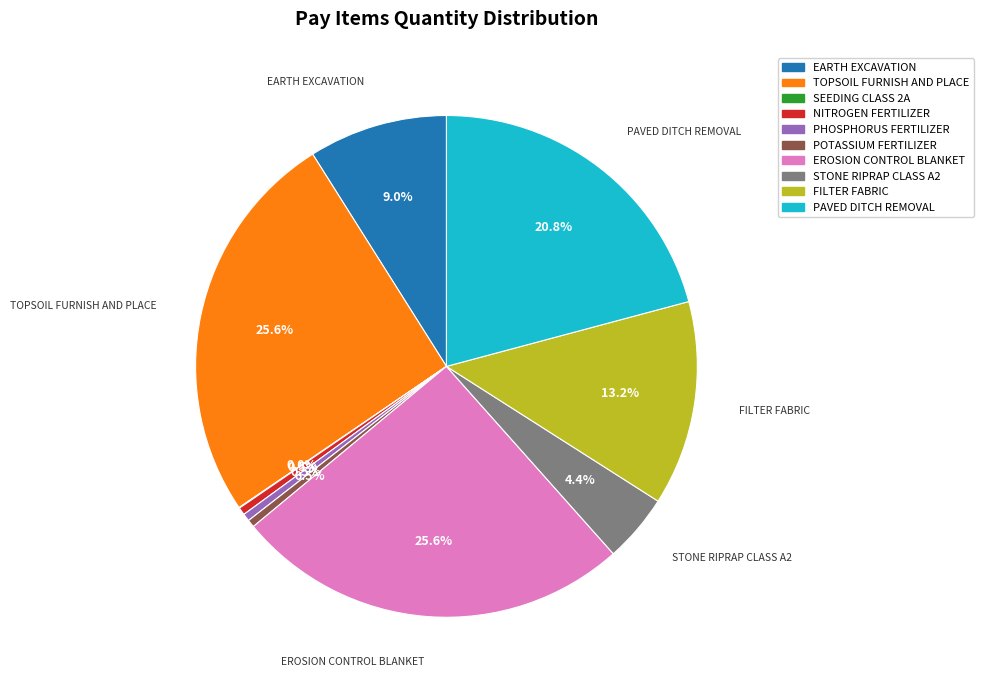

What percentage do PHOSPHORUS FERTILIZER and PAVED DITCH REMOVAL together represent?

21.3%